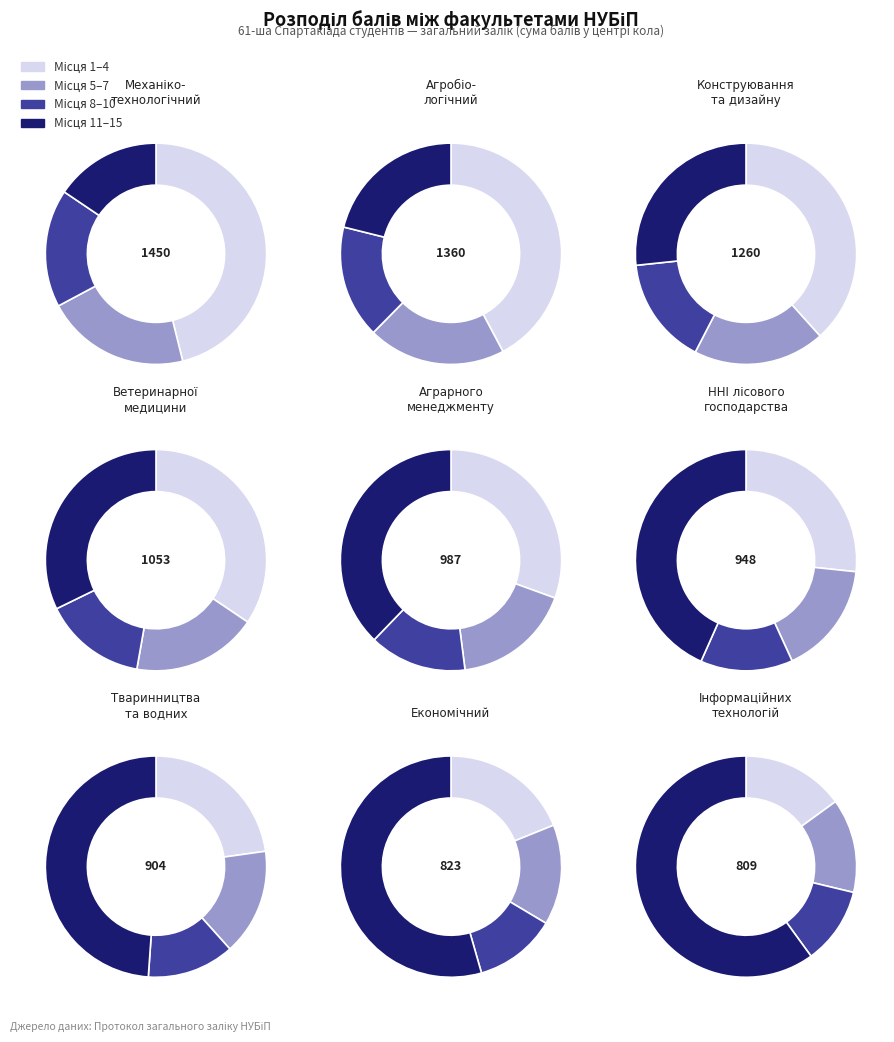

Rank the categories by value from highest to lowest.

Механіко-технологічний факультет, Агробіологічний факультет, Факультет конструювання та дизайну, Факультет ветеринарної медицини, Факультет аграрного менеджменту, ННІ лісового і садово-паркового господарства, Факультет тваринництва та водних біоресурсів, Економічний факультет, Факультет інформаційних технологій